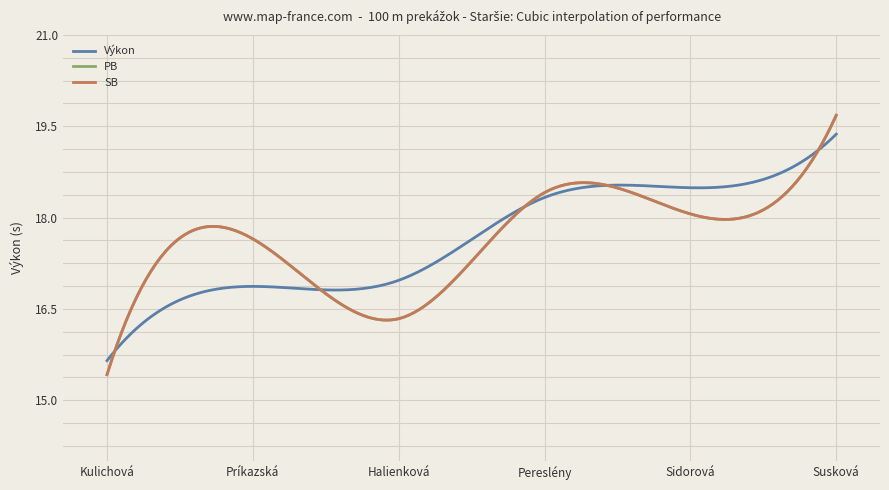

Reading left to right, transcribe all the data shown in this chart.

Výkon: 15.7	16.9	17.0	18.3	18.5	19.4
PB: 15.4	17.6	16.3	18.4	18.1	19.7
SB: 15.4	17.6	16.3	18.4	18.1	19.7